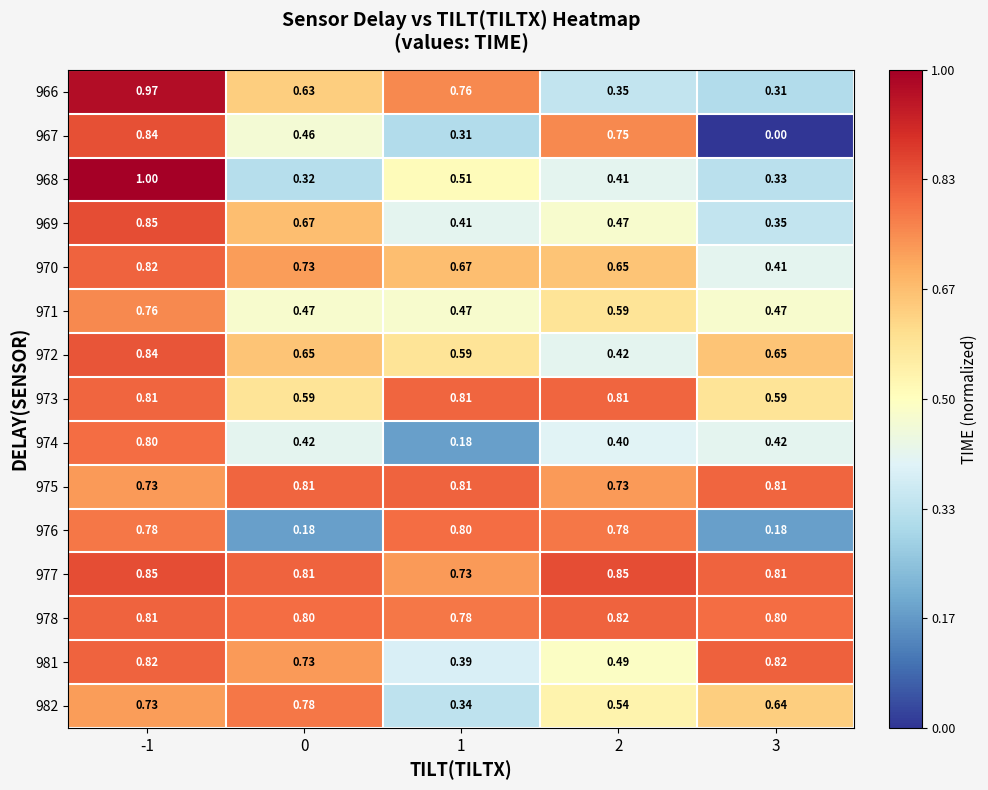

Which series has the largest total across all categories?

977